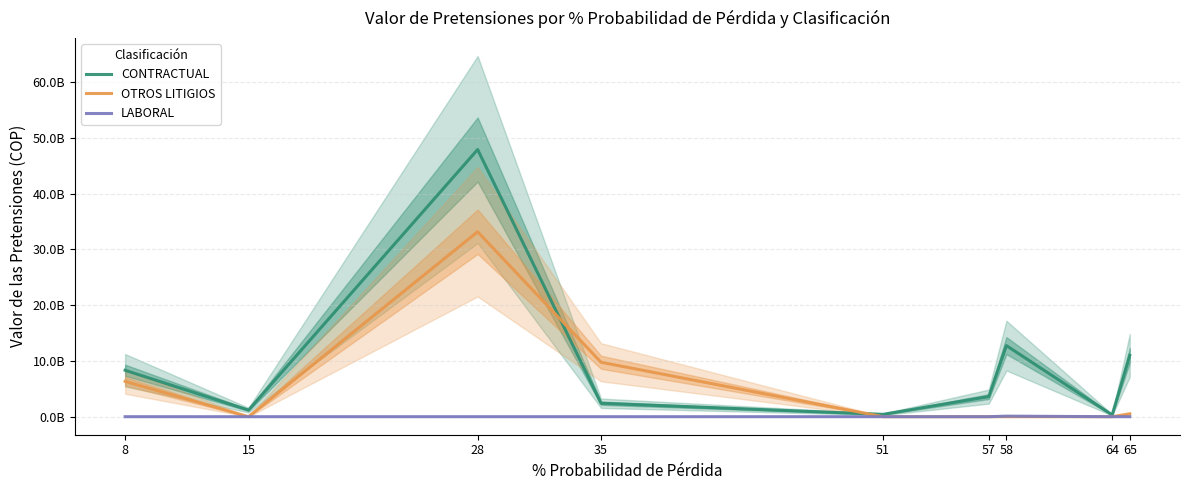

Reading left to right, list all the values displayed in this chart.

CONTRACTUAL: 8=8322619662.7	15=1184617603.2	28=47907248958.2	35=2409706822.3	51=420974790.8	57=3601690508.7	58=12745507008.1	64=320507481.6	65=10989068853.5
OTROS LITIGIOS: 8=6331130361.4	15=0.0	28=33158363054.7	35=9760616454.0	51=0.0	57=0.0	58=0.0	64=0.0	65=517946867.5
LABORAL: 8=0.0	15=0.0	28=0.0	35=0.0	51=0.0	57=0.0	58=98904573.9	64=0.0	65=0.0